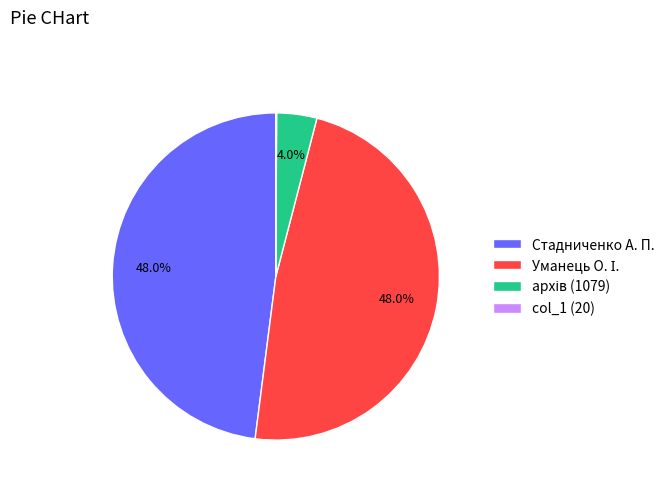

What portion of the pie excludes Стадниченко А. П.?

52.0%